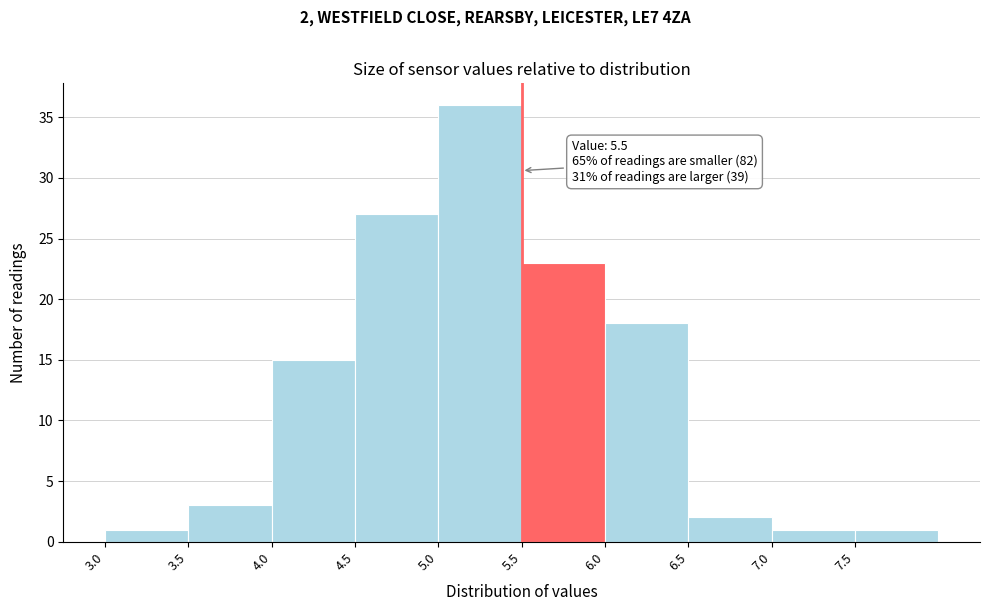

Which range on the x-axis has the tallest bar?

5.0 to 5.5